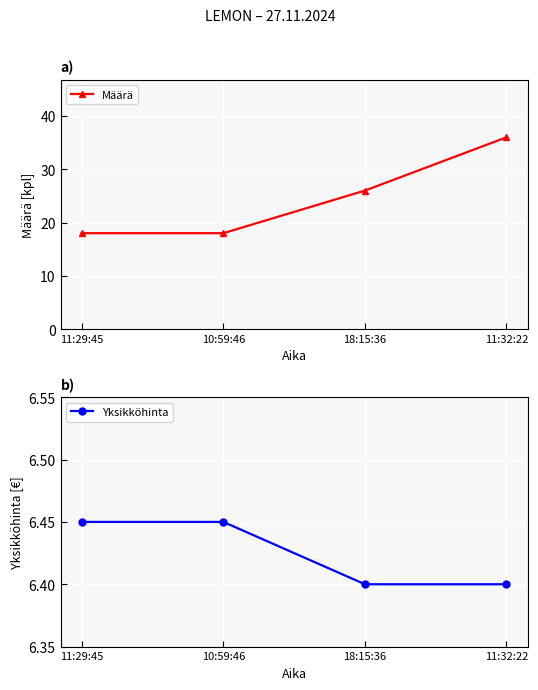

What are all the series names shown in the legend?

Määrä, Yksikköhinta